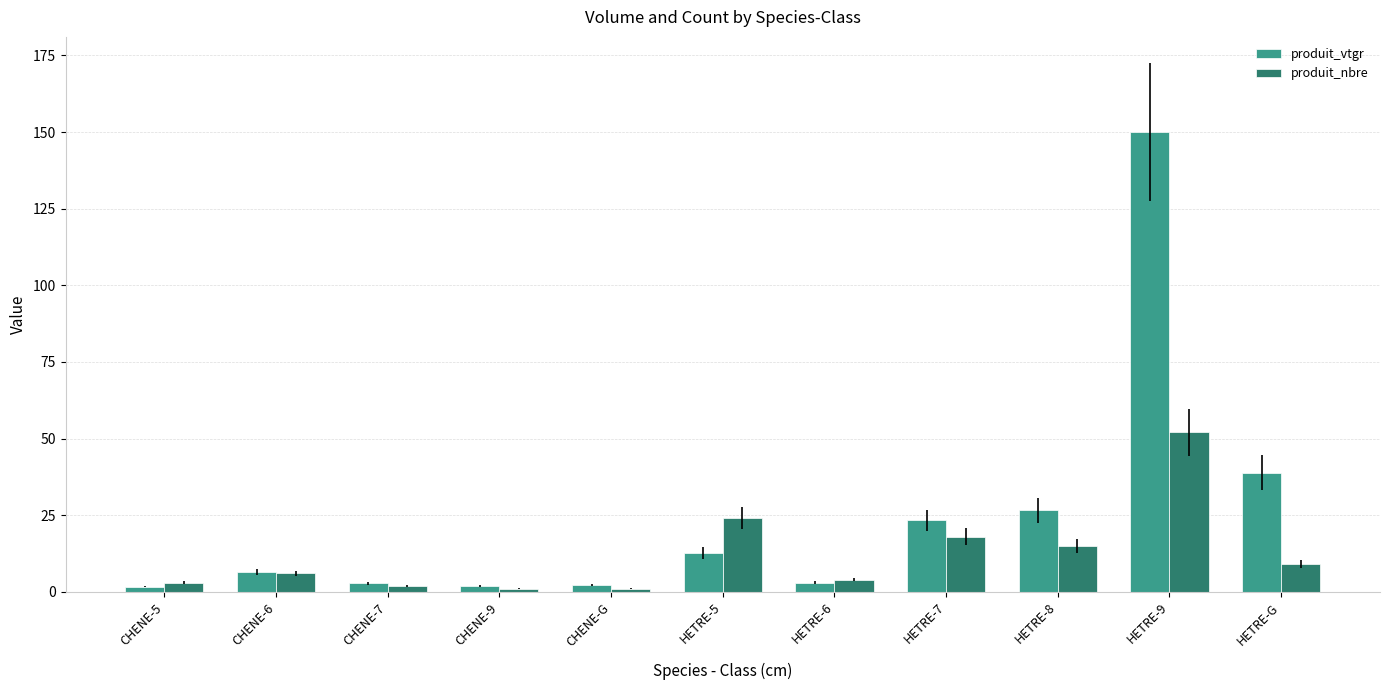

What is the total value across all series at HETRE-8?

41.6